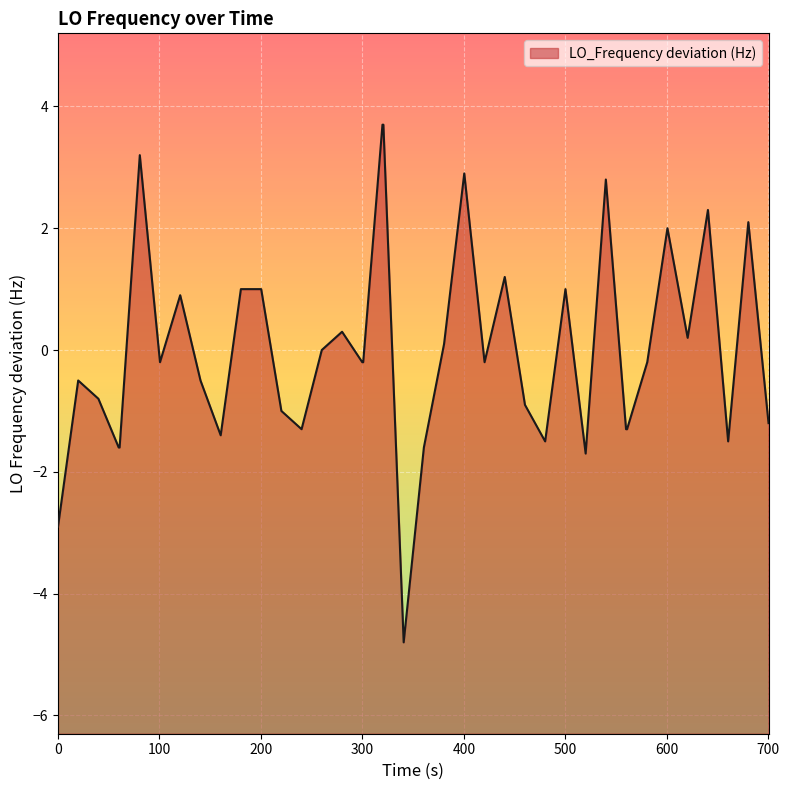

Is it true that the value at 0 is -2.9?

True